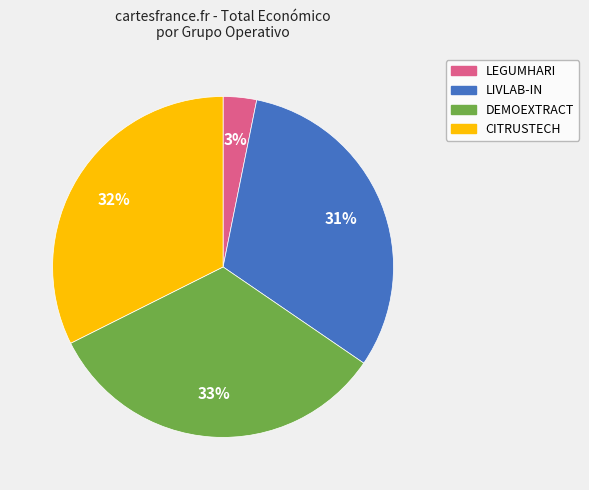

Does CITRUSTECH represent more than half of the total?

No